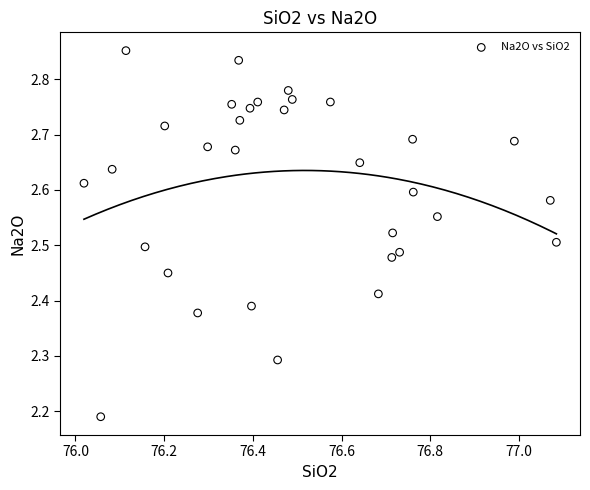

What is the range of X values (max minus min)?

1.1